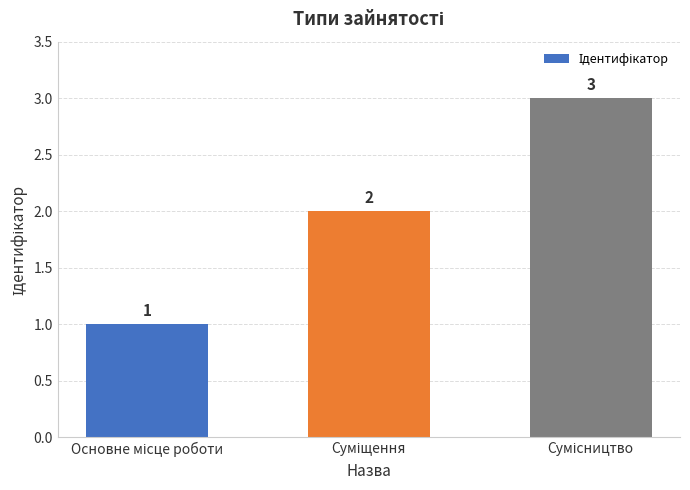

How many bars are there in total?

3